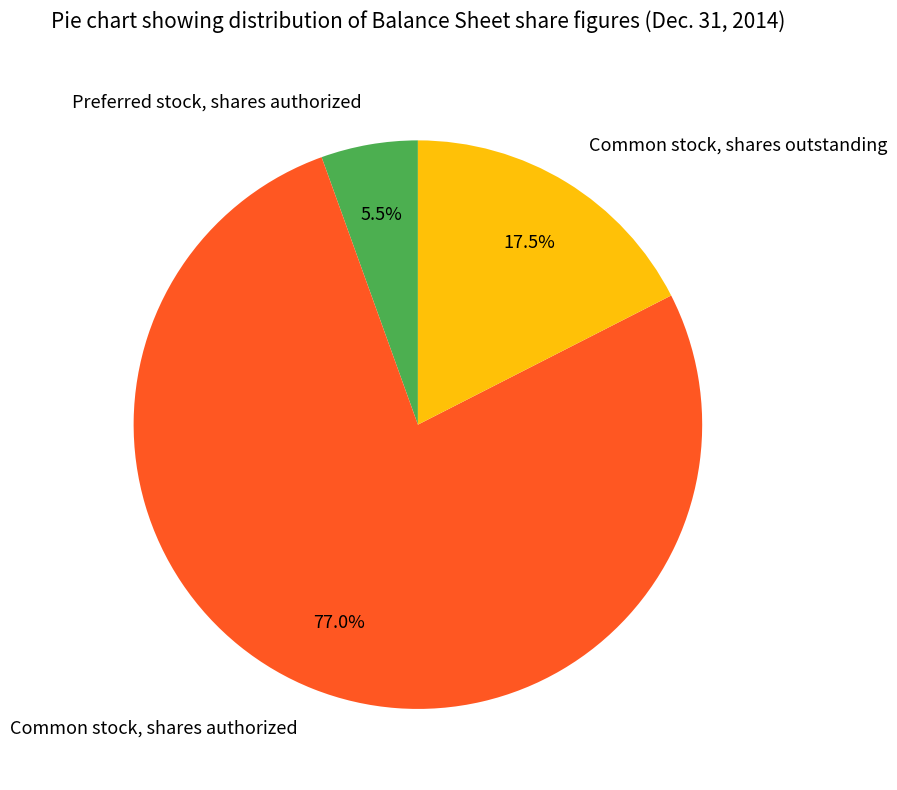

Which slice is the largest?

Common stock, shares authorized